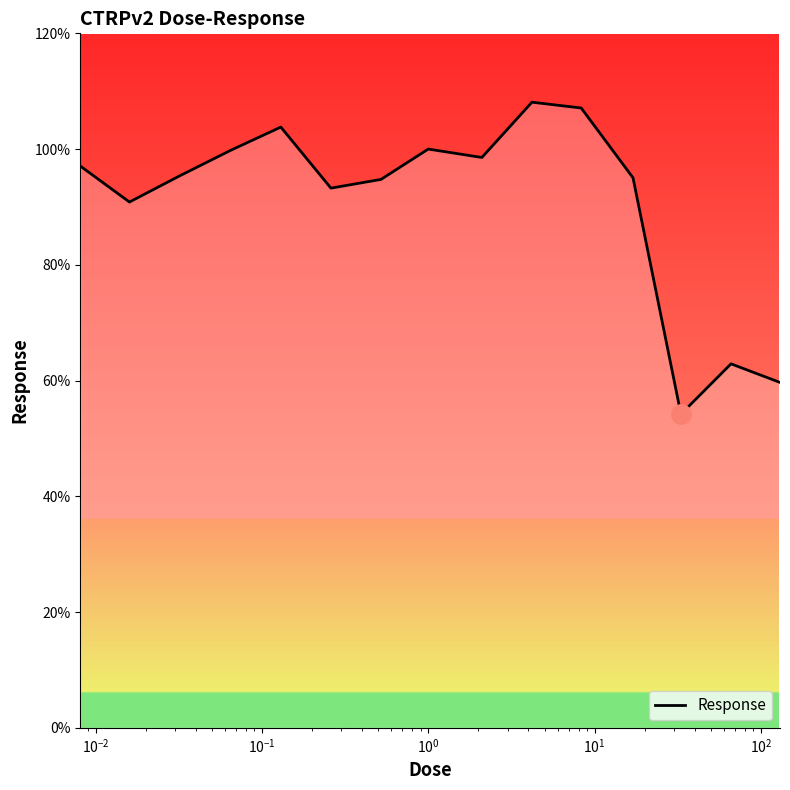

What is the greatest value displayed?

108.1